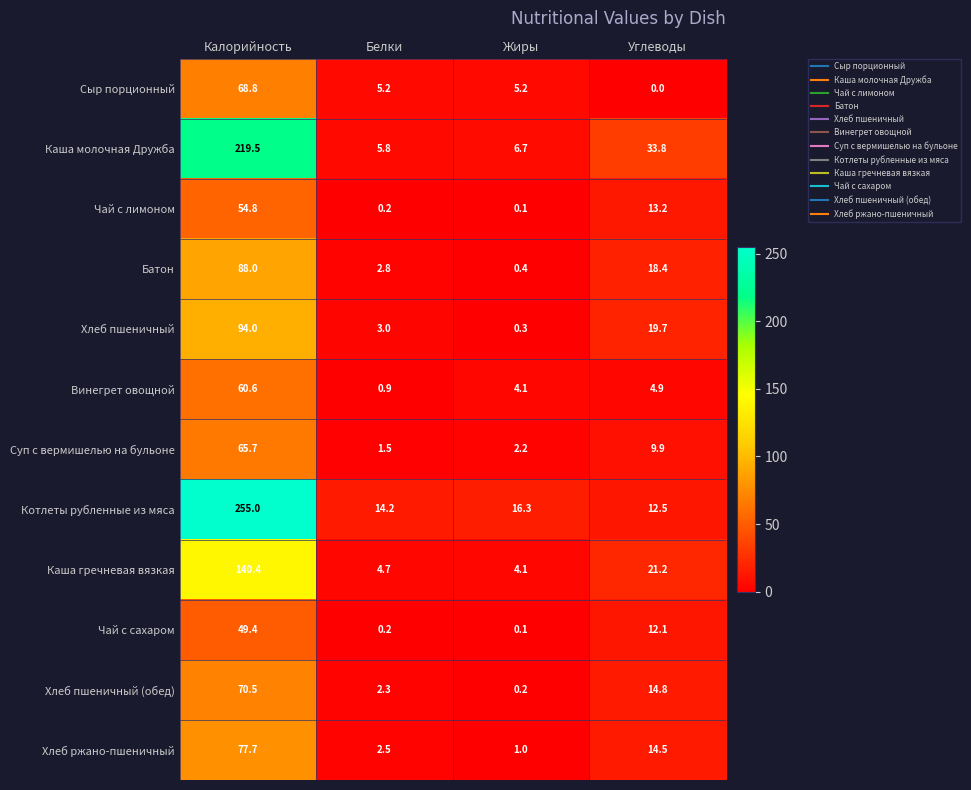

What is the approximate value of Каша гречневая вязкая at Калорийность?

140.4